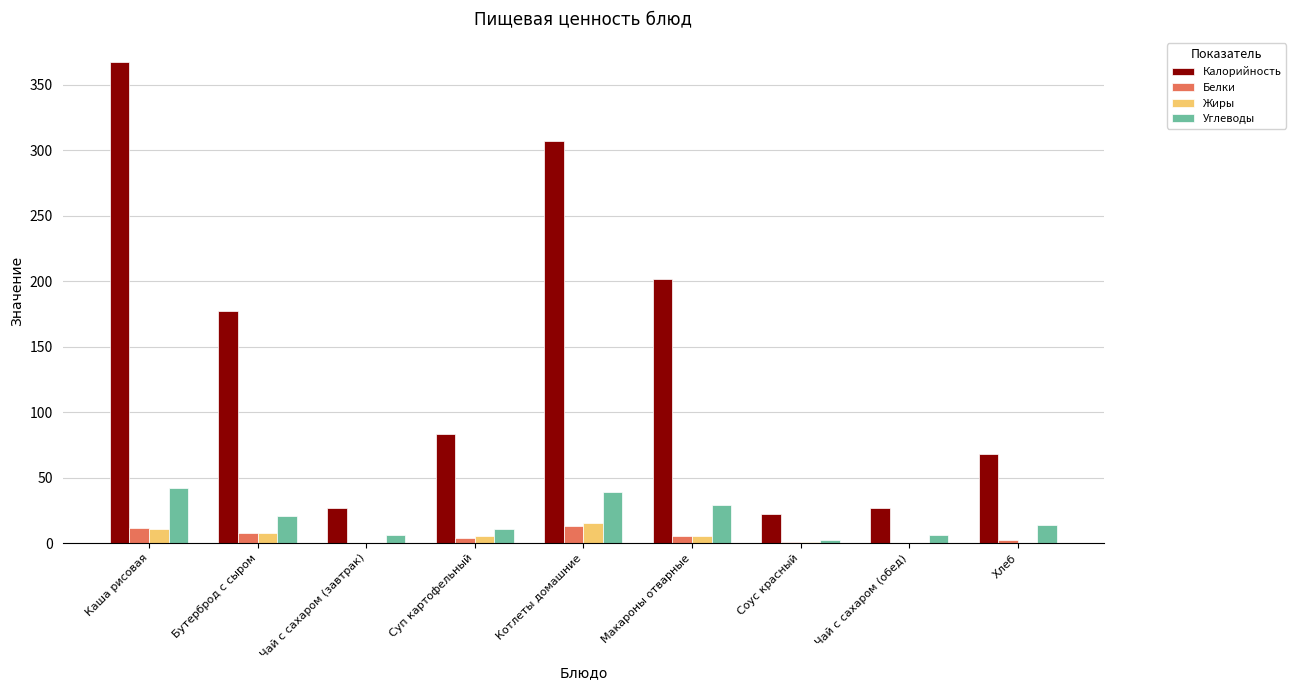

What is the sum of all Углеводы values?

170.7